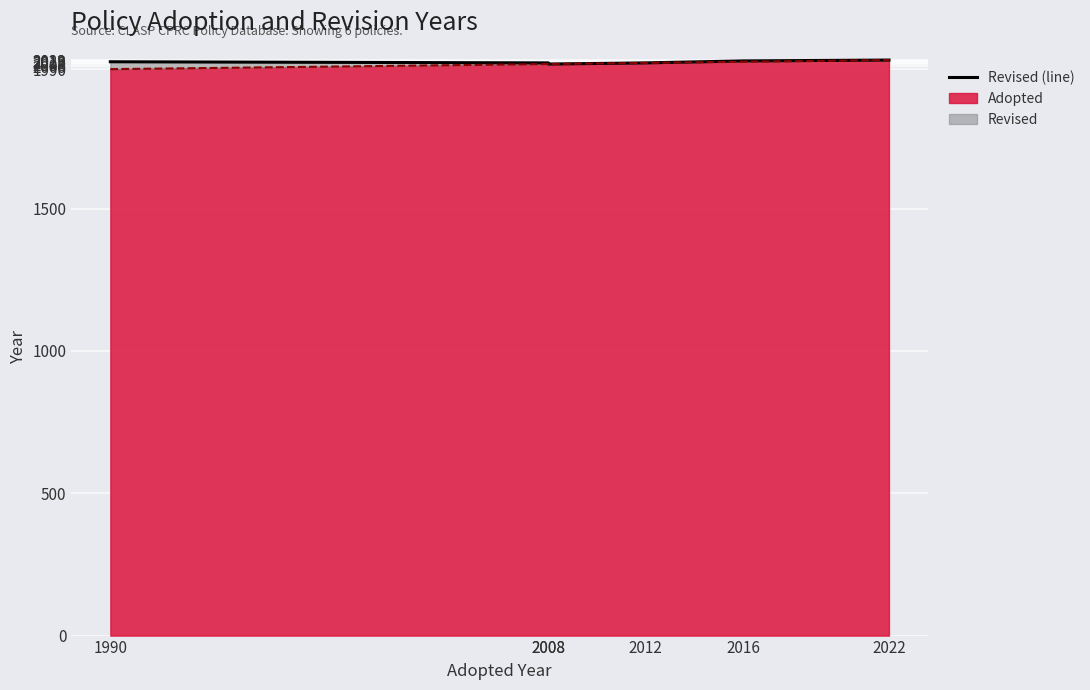

True or false: Revised (line) and Adopted (line) intersect in this chart.

False